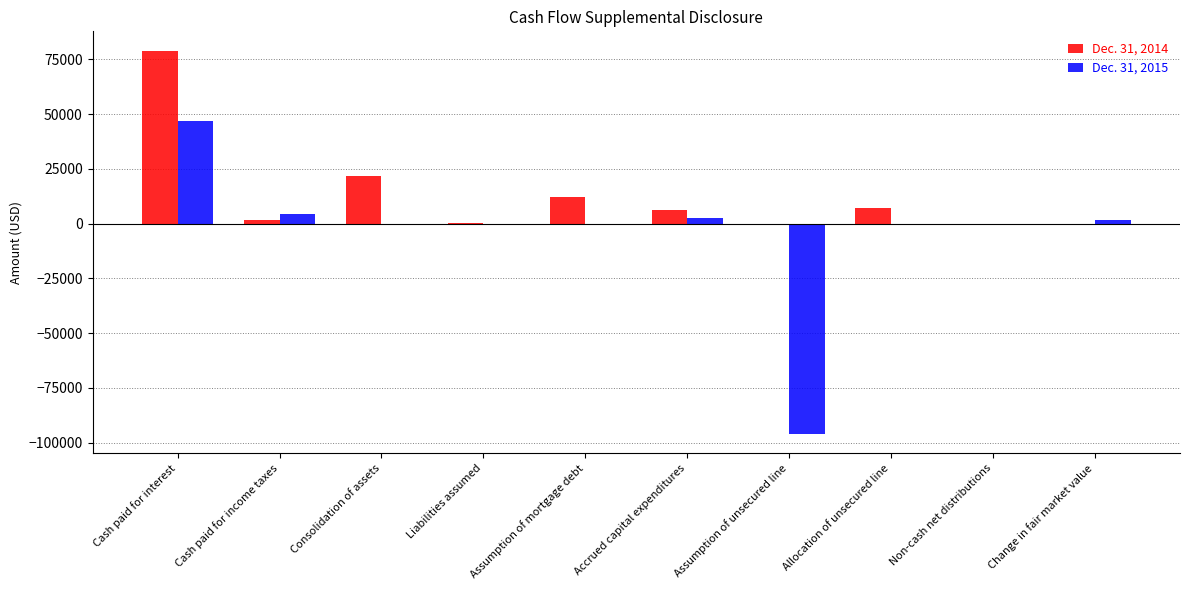

At which label does Dec. 31, 2015 reach its peak?

Cash paid for interest